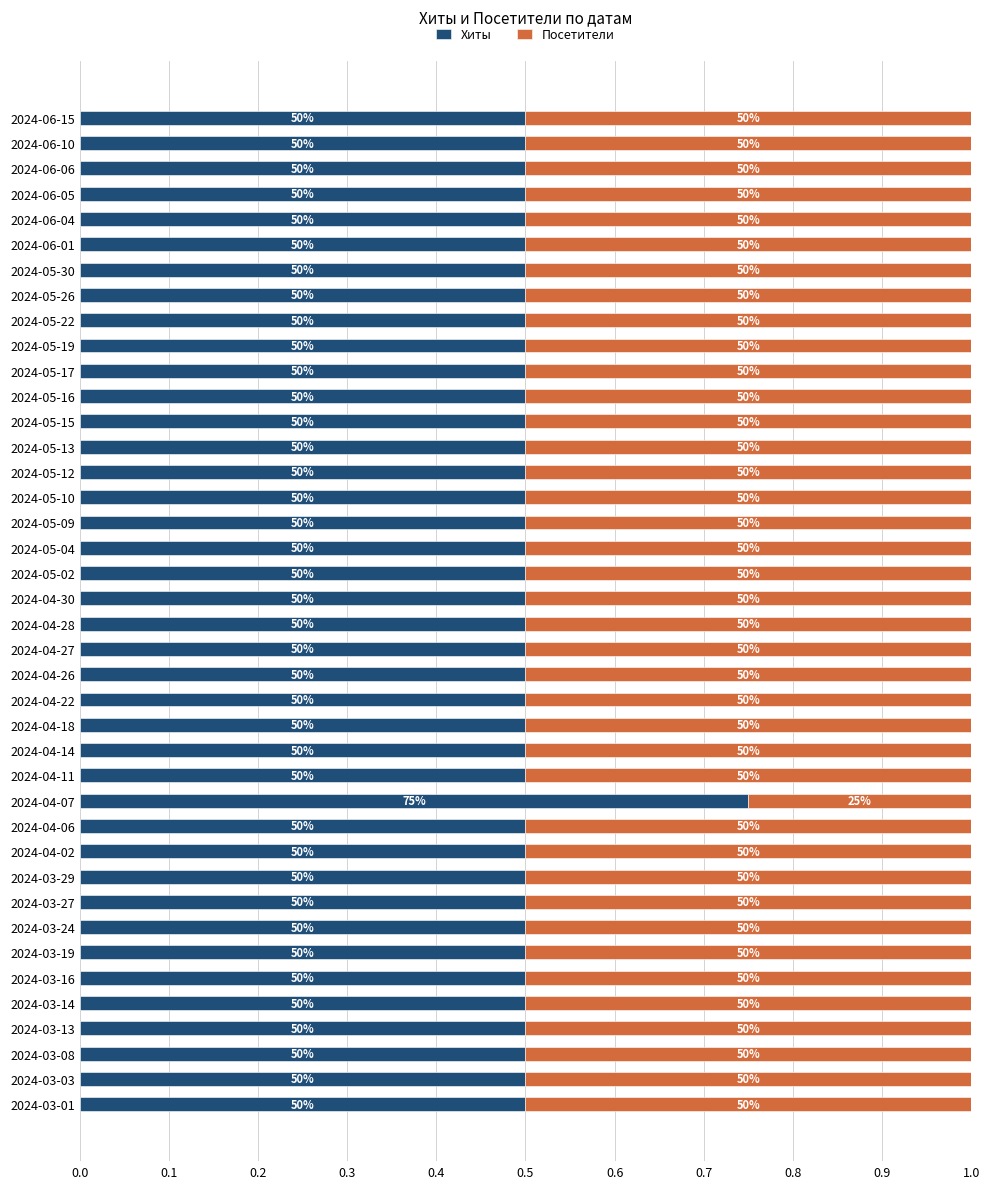

What are all the series names shown in the legend?

Хиты, Посетители